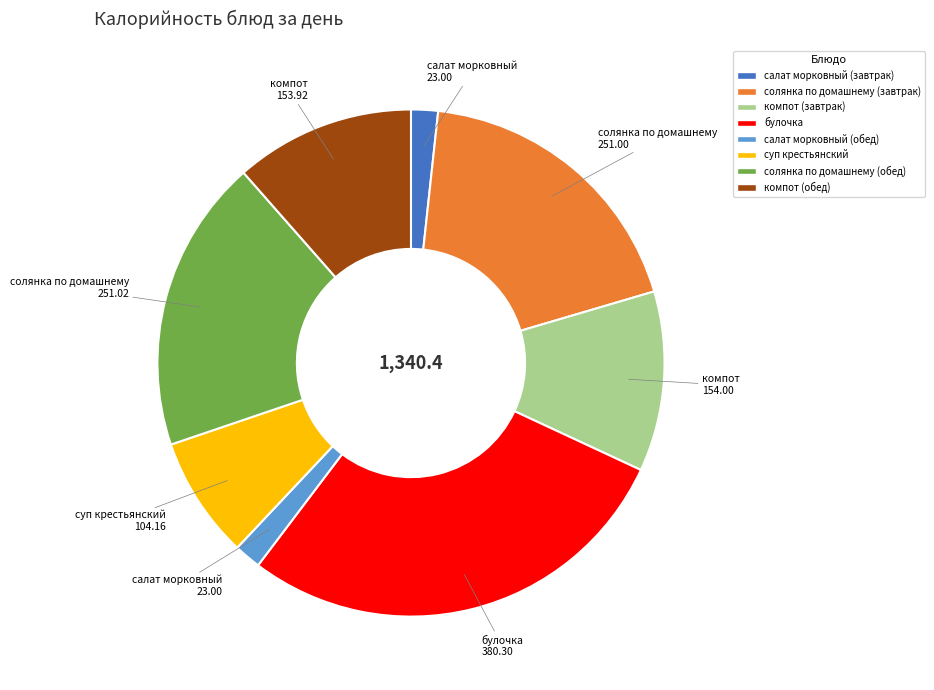

Is the sum of булочка and солянка по домашнему (завтрак) greater than half?

No